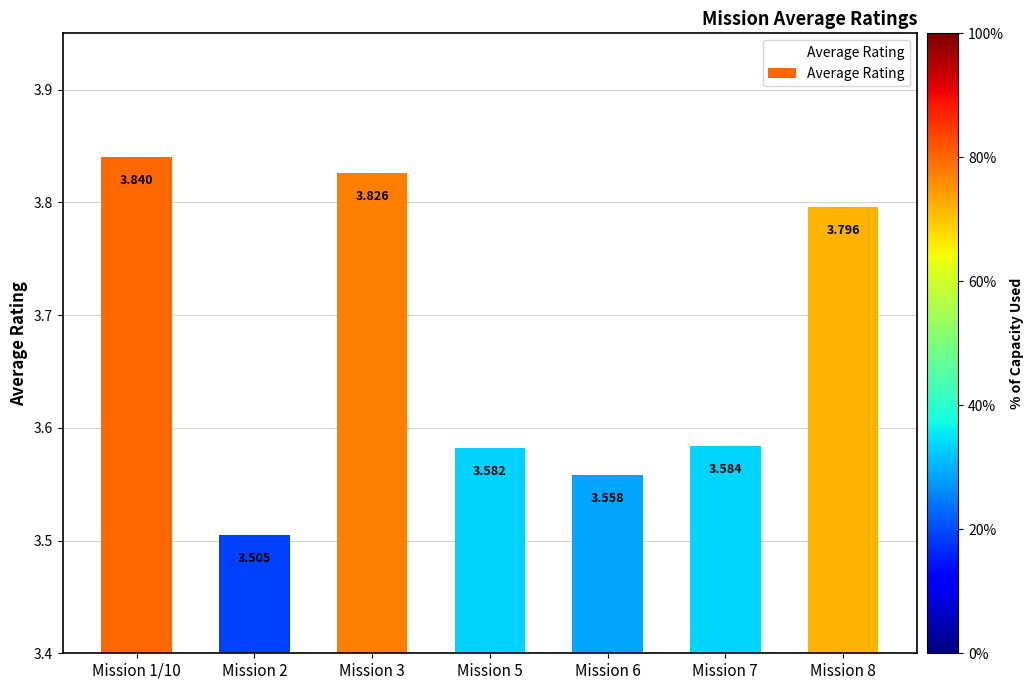

What is the label of the 6th bar from the left?

Mission 7